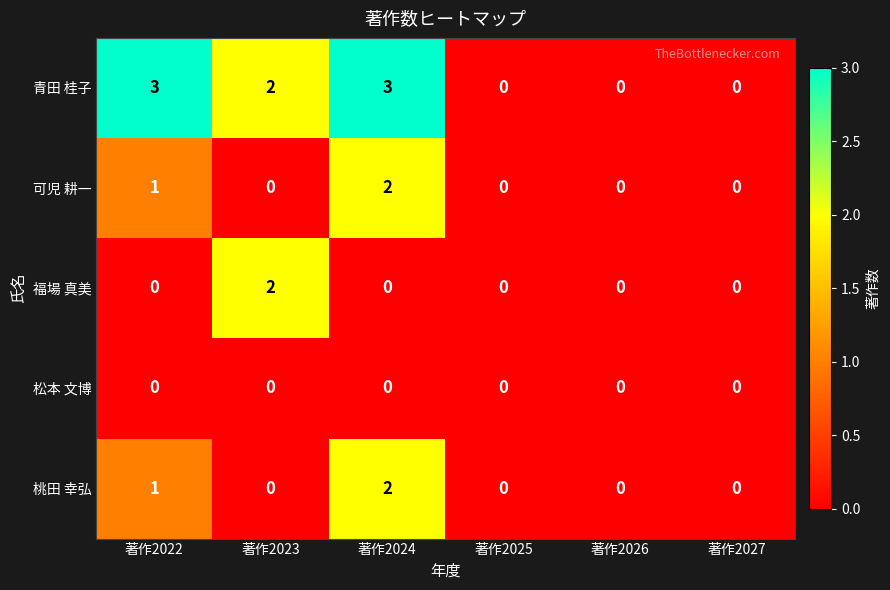

The value of 桃田 幸弘 at 著作2024 is 1. True or false?

False